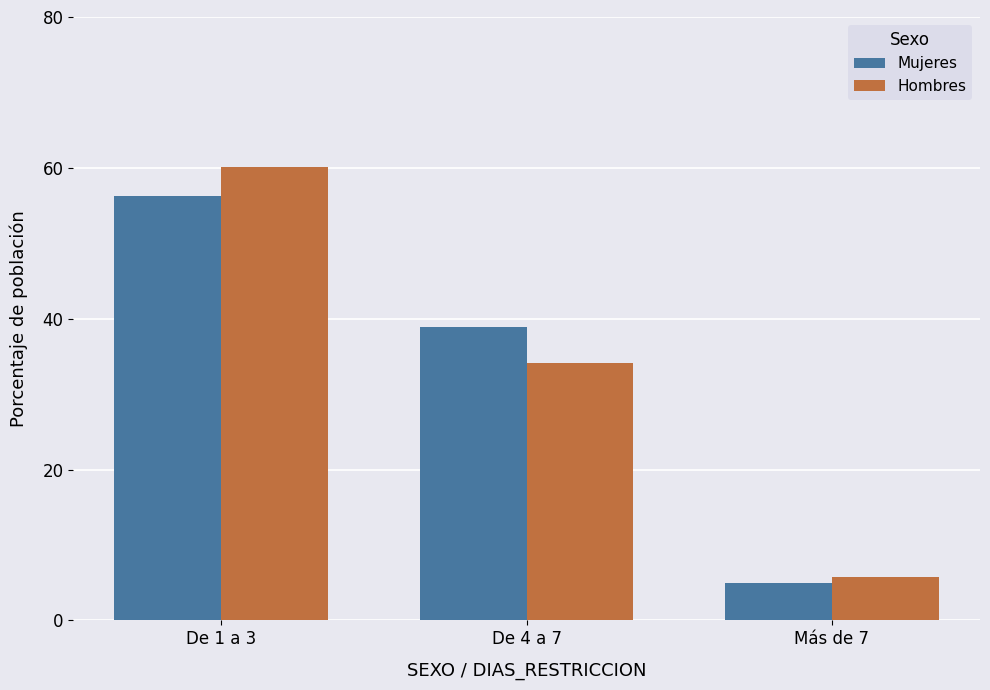

List the series in order of their peak value, lowest first.

Mujeres, Hombres